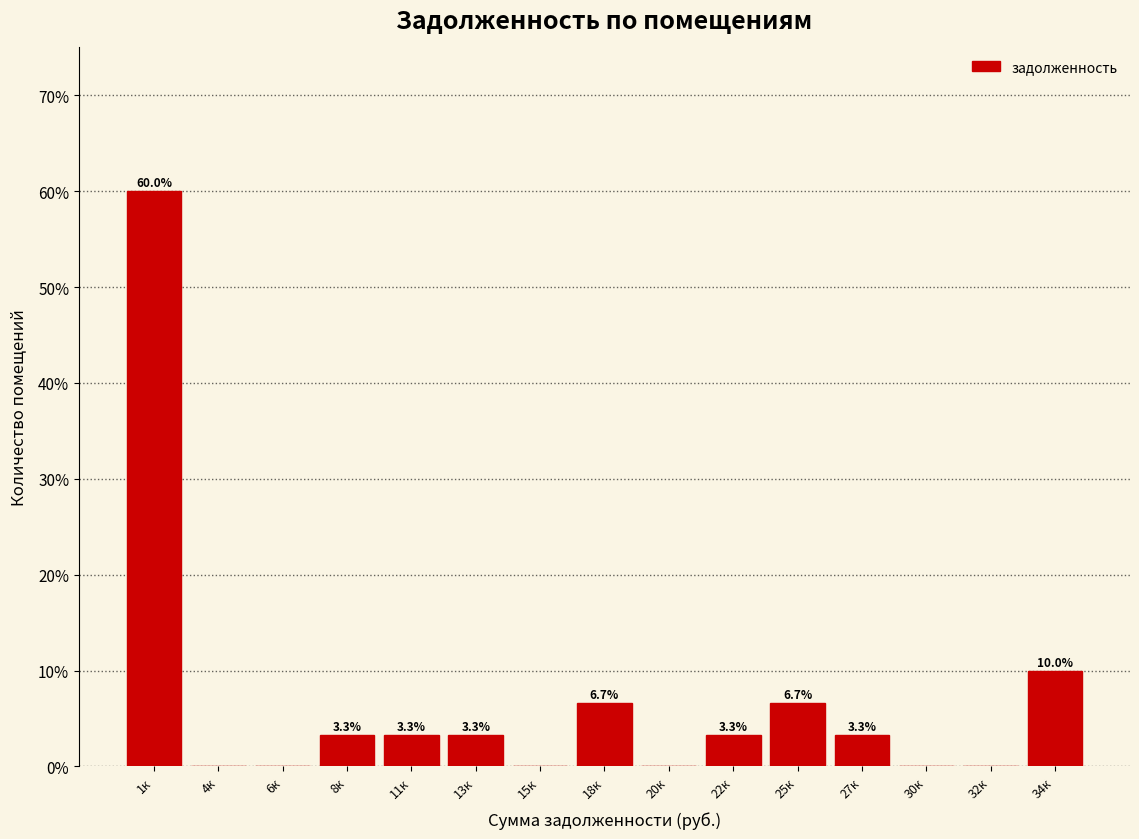

Reading left to right, extract all data points from this chart.

1к=60.0	4к=0.0	6к=0.0	8к=3.3	11к=3.3	13к=3.3	15к=0.0	18к=6.7	20к=0.0	22к=3.3	25к=6.7	27к=3.3	30к=0.0	32к=0.0	34к=10.0